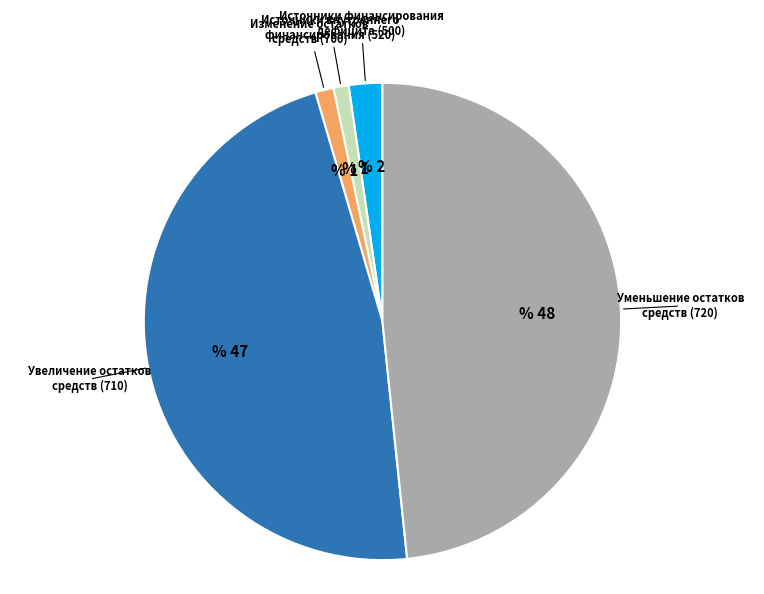

Is there a majority slice in this chart?

No